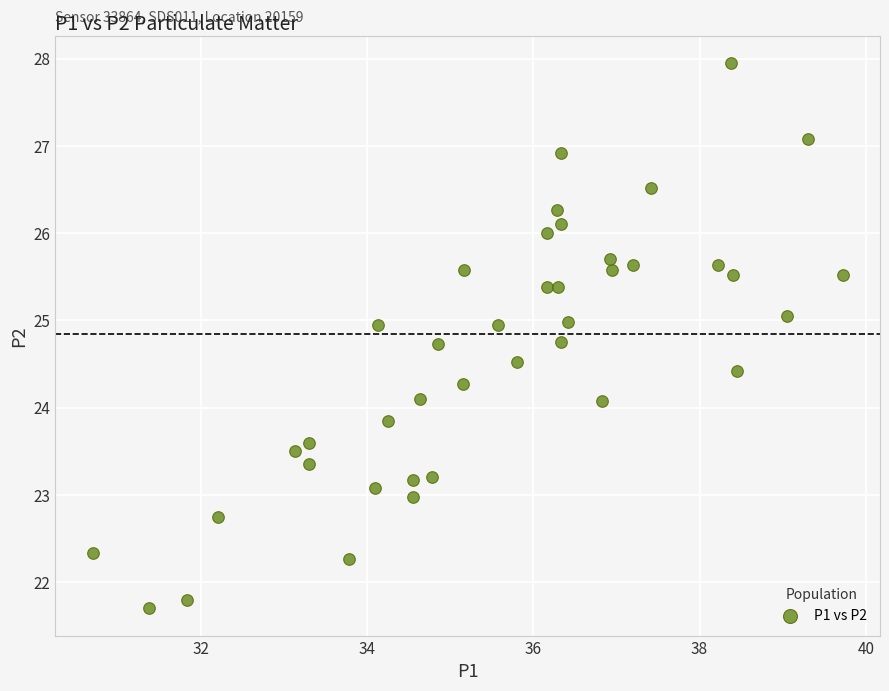

What is the range of X values (max minus min)?

9.0